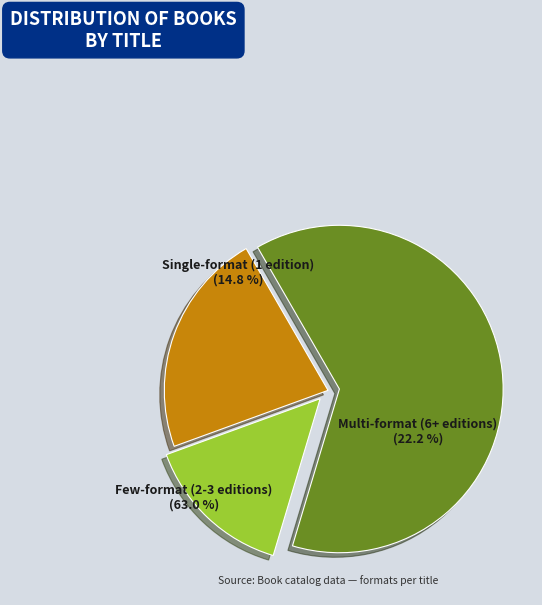

Combined, what portion of the pie is Few-format (2-3 editions) and Single-format (1 edition)?

77.8%